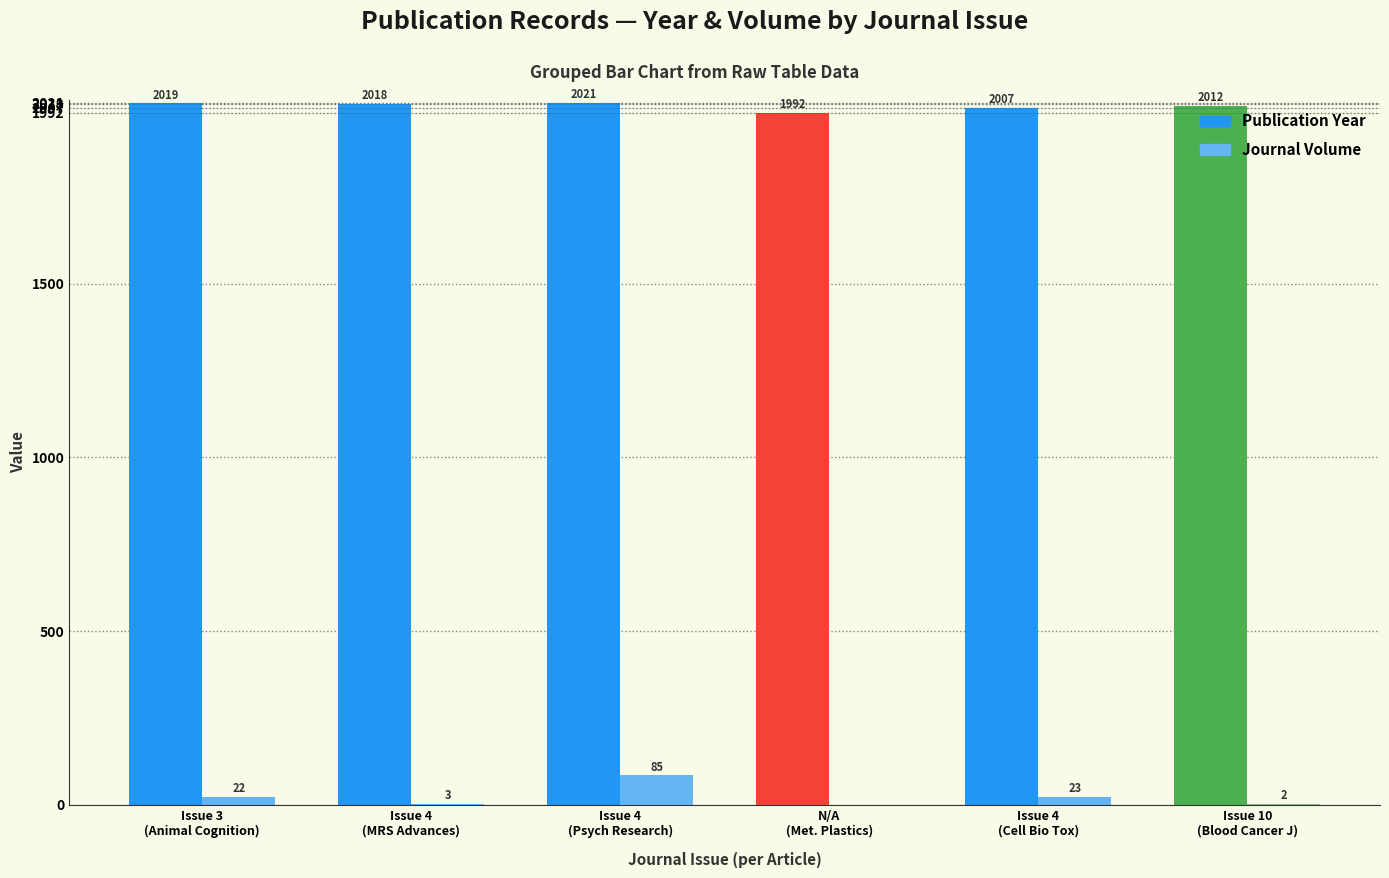

What is the average value of the Publication Year series?

2012